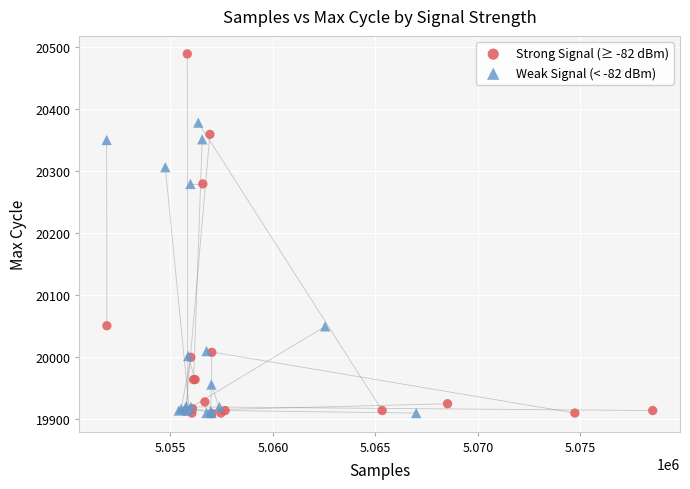

Which series has the largest Y range (max minus min)?

Strong Signal (≥ -82 dBm)